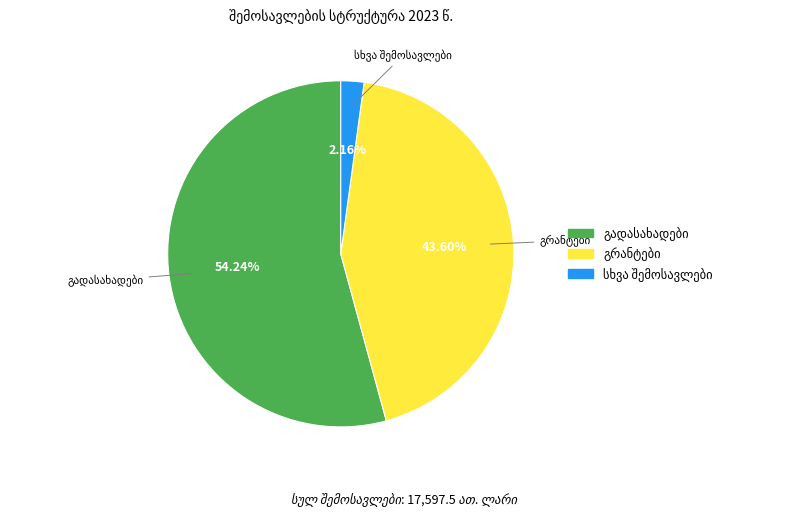

How many segments does this pie chart have?

3